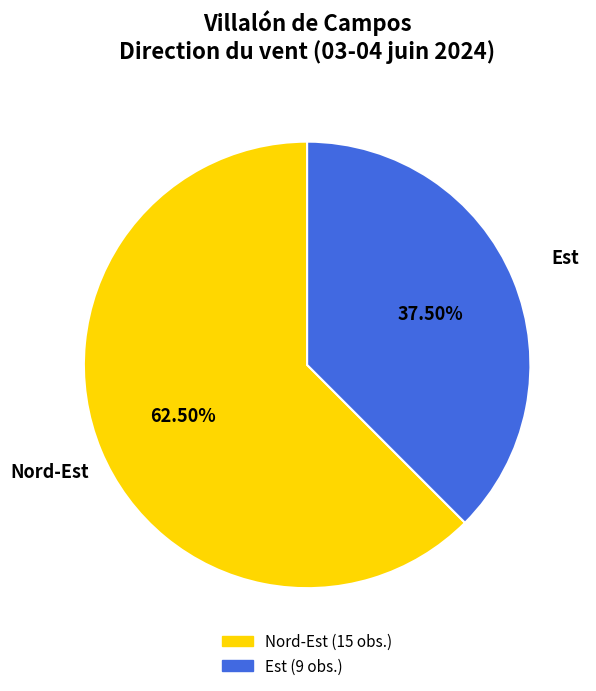

To the nearest percent, what is the difference between the Nord-Est and Est slice percentages?

25%